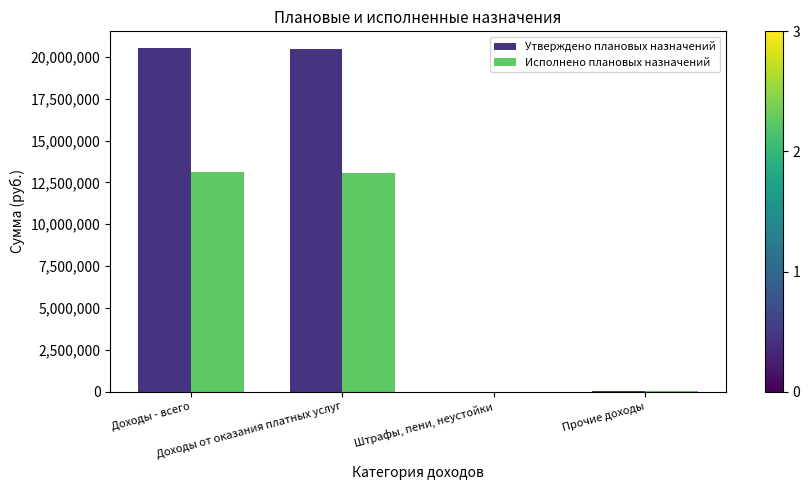

What is the average value of the Исполнено плановых назначений series?

6564964.8